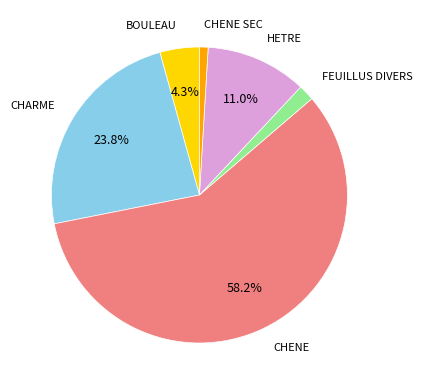

Combined, do CHENE and FEUILLUS DIVERS account for over 50%?

Yes